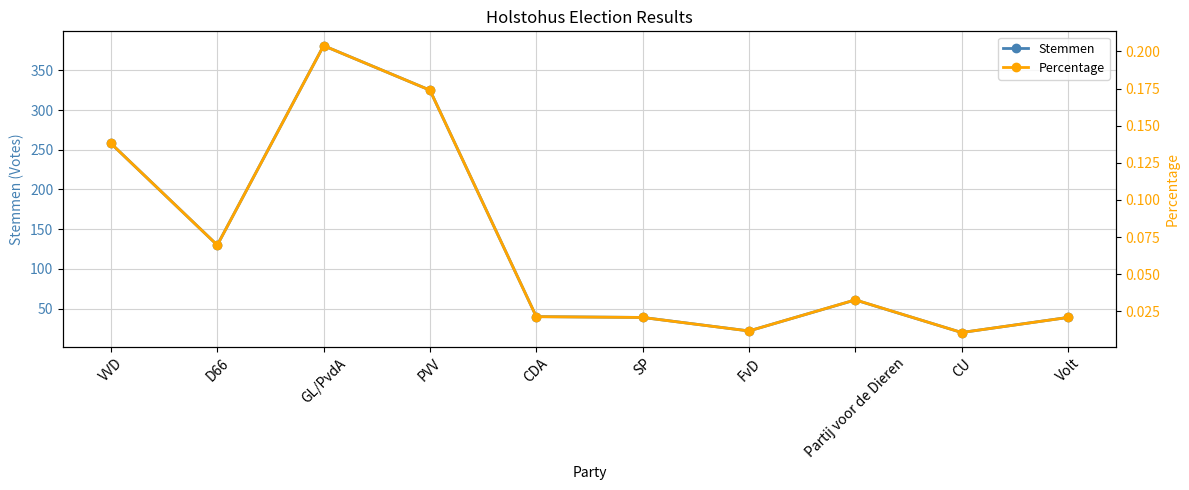

List the series in order of their overall mean, lowest first.

Percentage, Stemmen